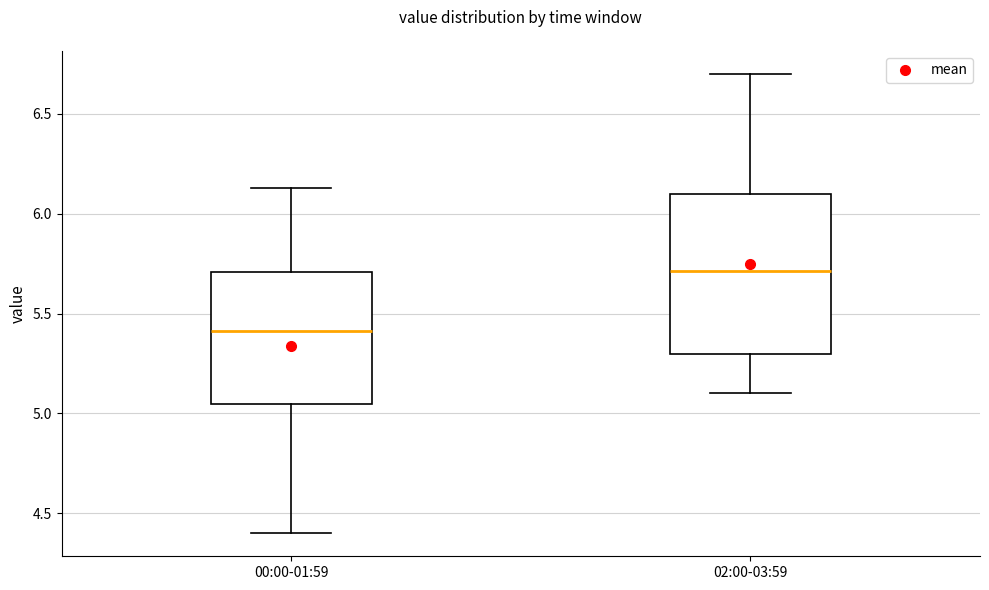

Which box has the lowest median line?

00:00-01:59